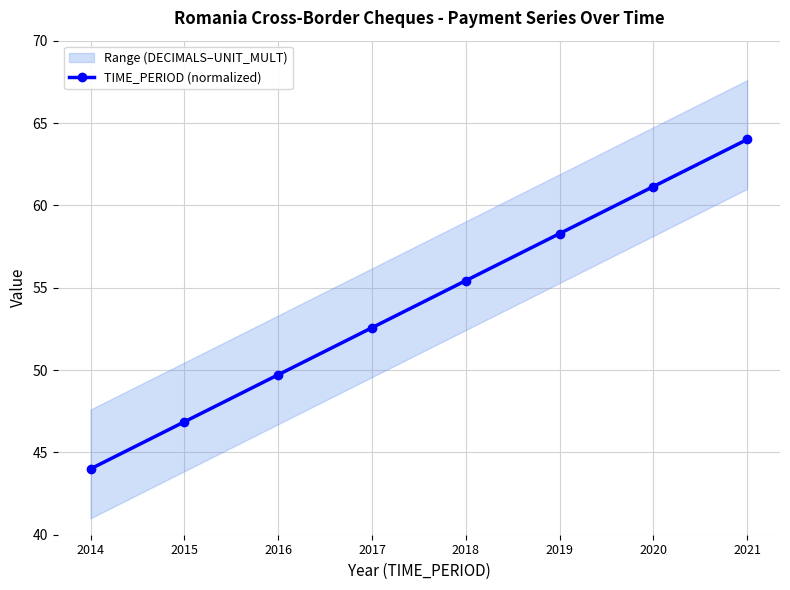

Where does the data first go above 55?

2018